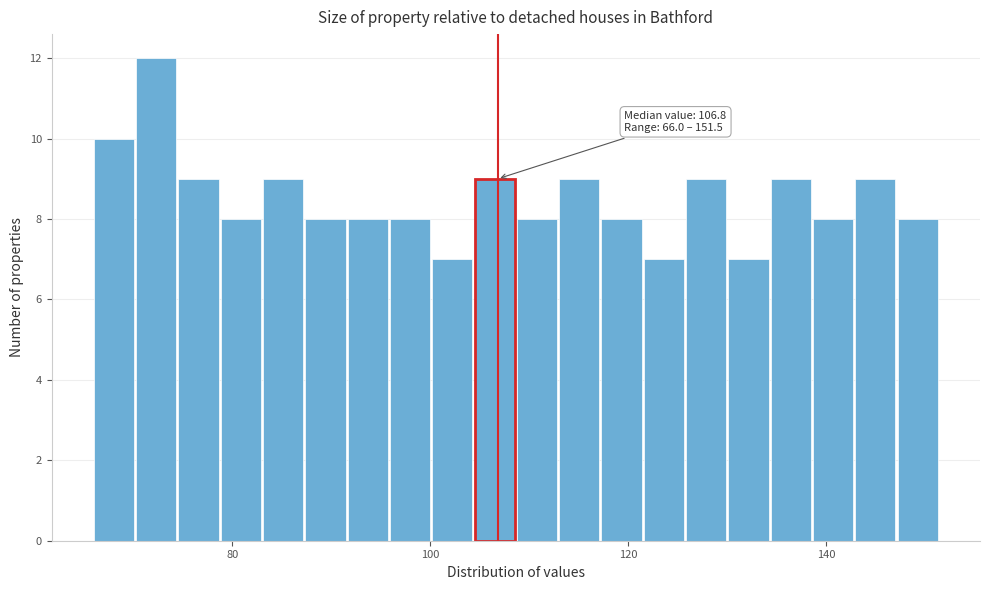

Around what value on the x-axis is the tallest bar? Give the approximate position of its centre, as read against the axis.

72